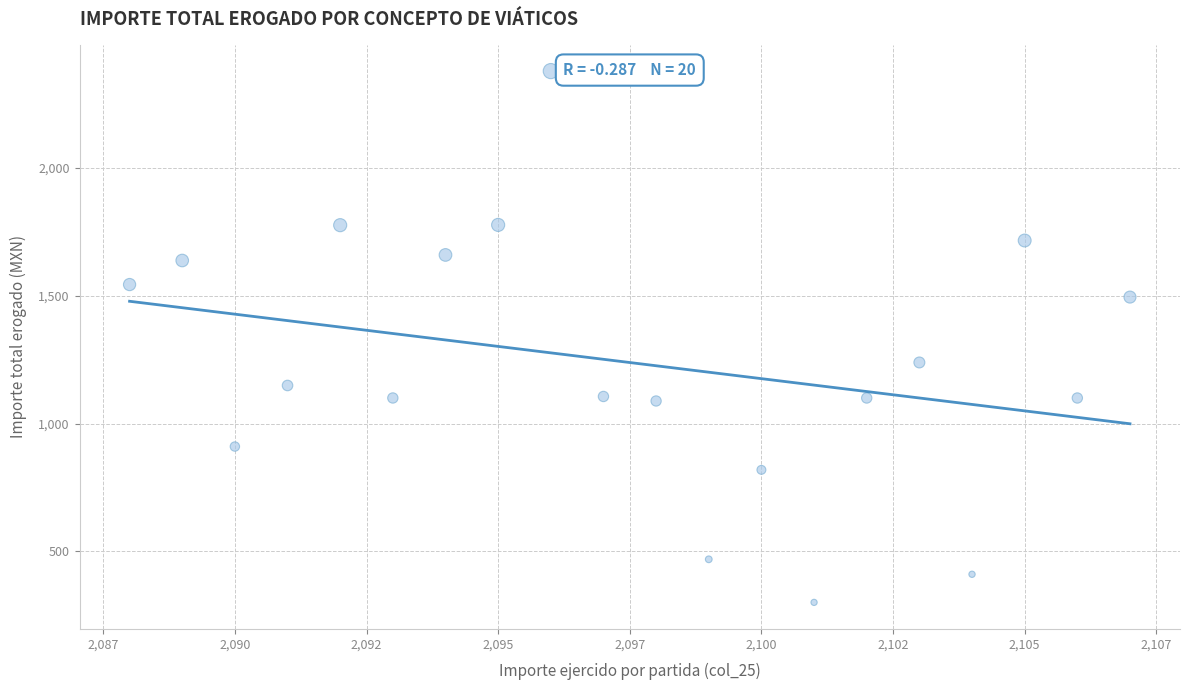

What Y value in the scatter plot is closest to 1339?

1239.1